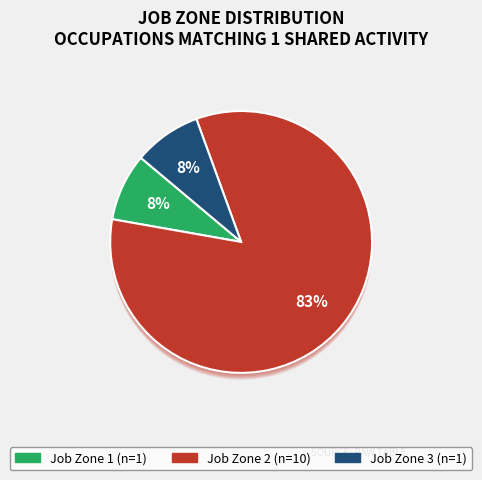

The Dredge Operators slice represents 8% of the pie. True or false?

True